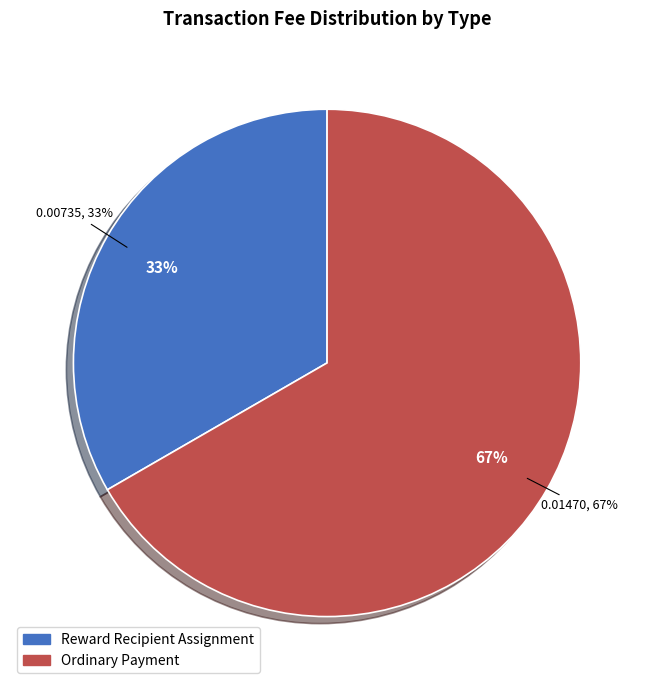

To the nearest percent, what percentage of the pie is Reward Recipient Assignment?

33%